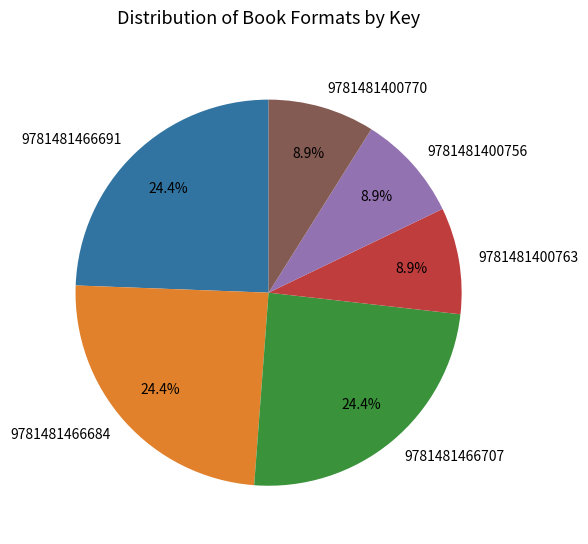

How many segments does this pie chart have?

6